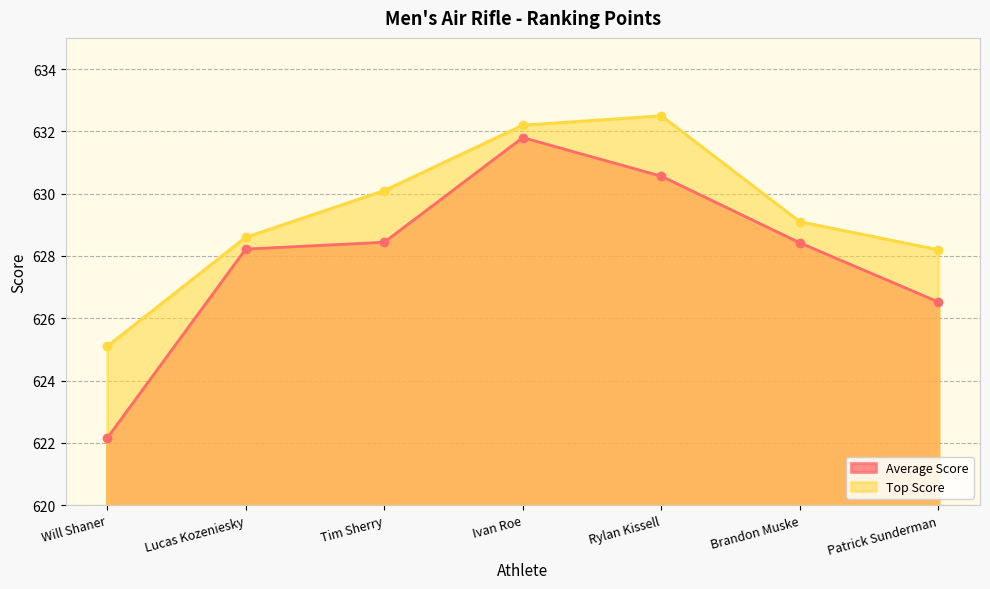

Between Will Shaner and Lucas Kozeniesky, which is larger?

Lucas Kozeniesky